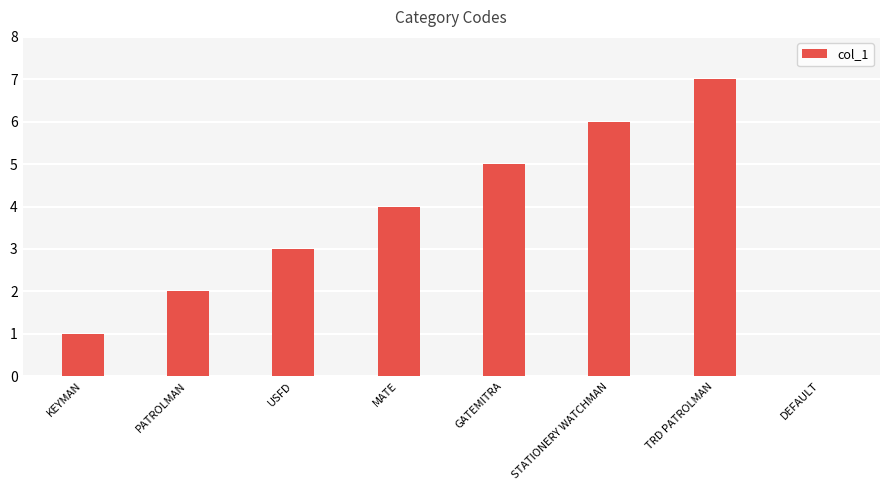

Reading left to right, list all the values displayed in this chart.

1	2	3	4	5	6	7	0